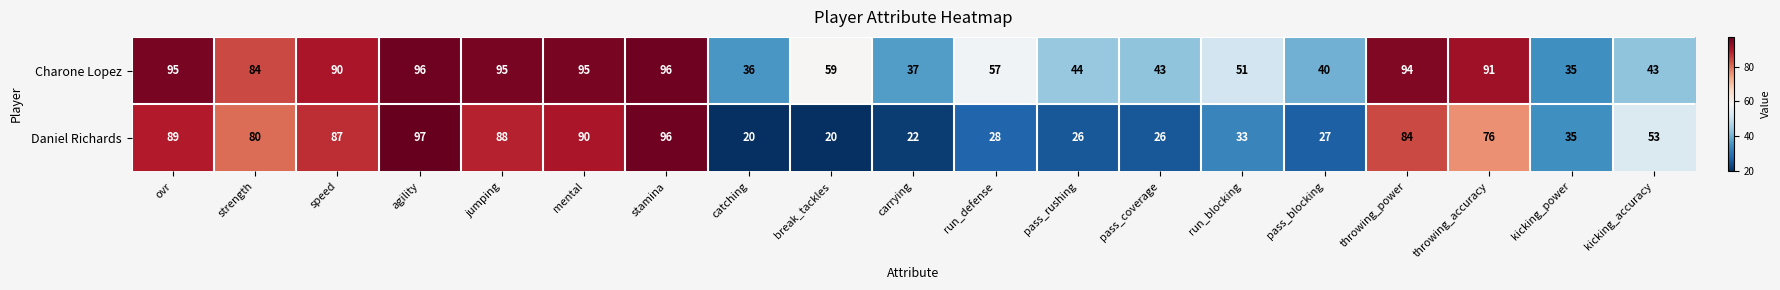

What is the total value across all series at run_defense?

85